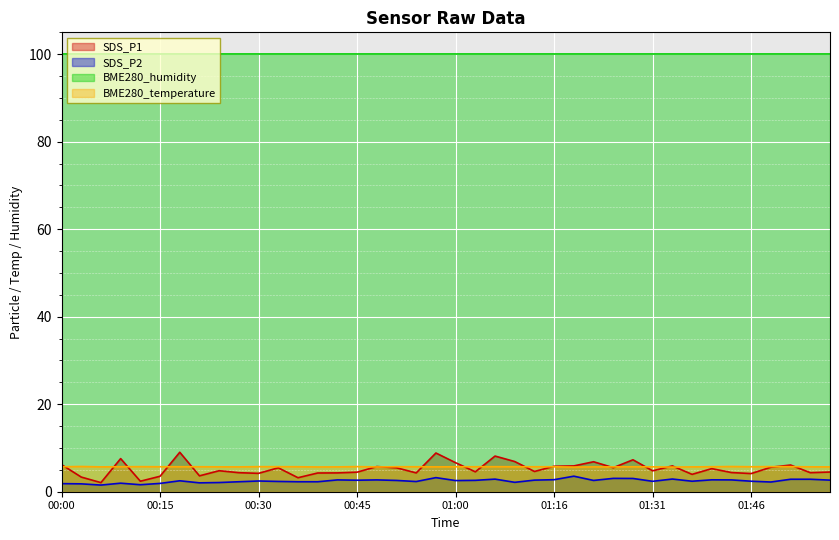

How many times do SDS_P1 and BME280_temperature cross each other?

19